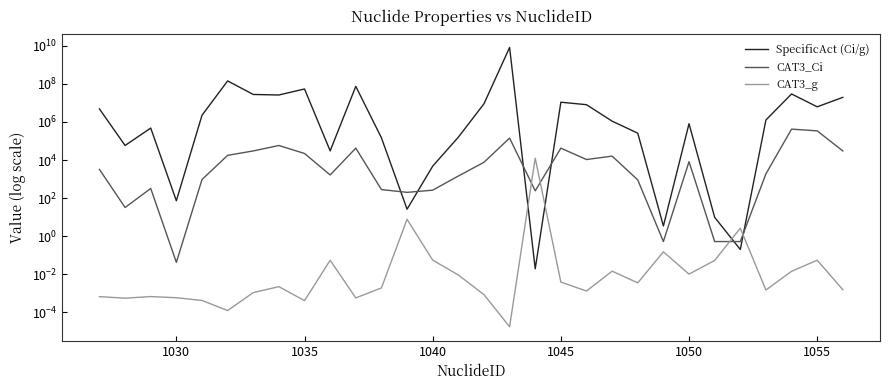

How many interior local valleys does the CAT3_g series have?

9